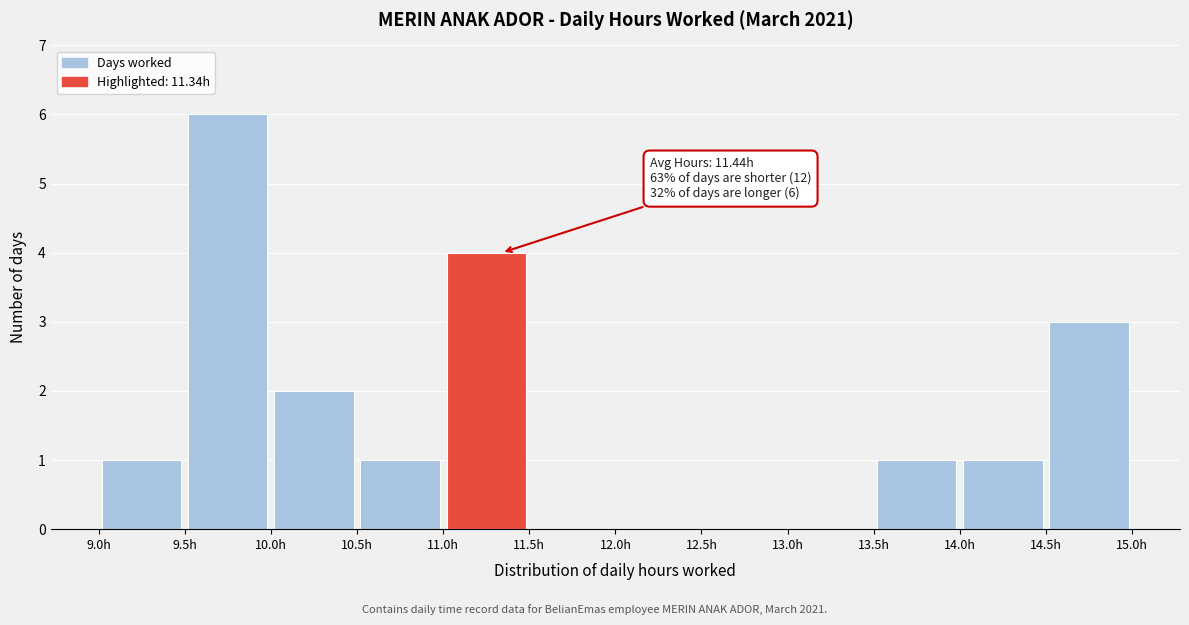

Over which range of the x-axis is the bar tallest?

9.5 to 10.0